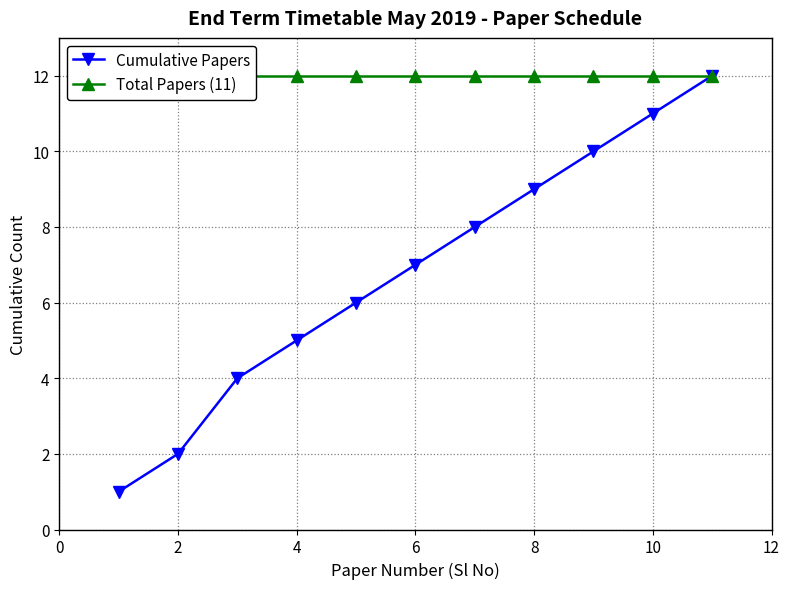

How many lines are shown in the chart?

2